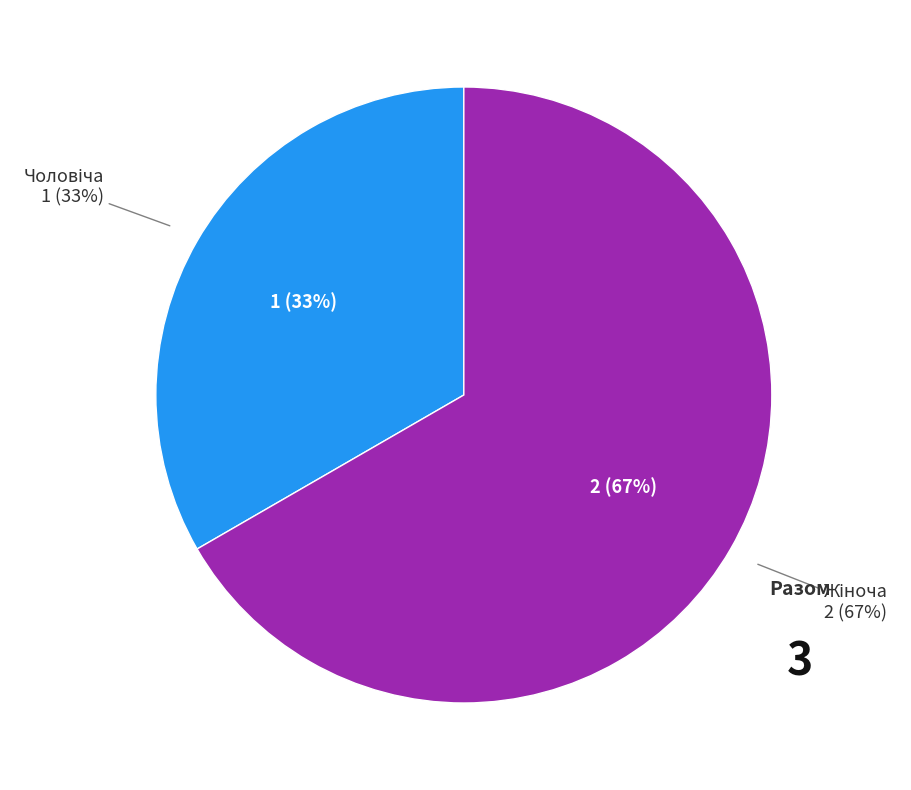

Which category has the smallest portion of the pie?

Чоловіча